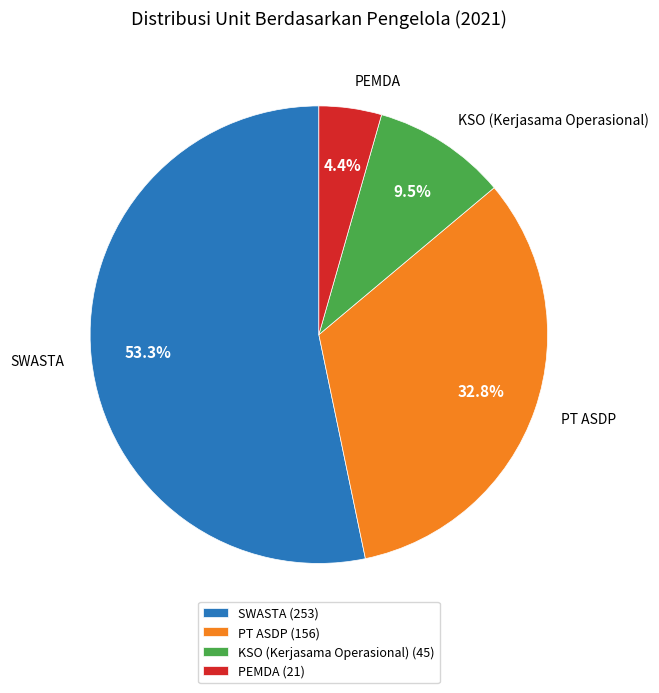

What is the ratio of the value at PEMDA to the value at KSO (Kerjasama Operasional)?

0.5